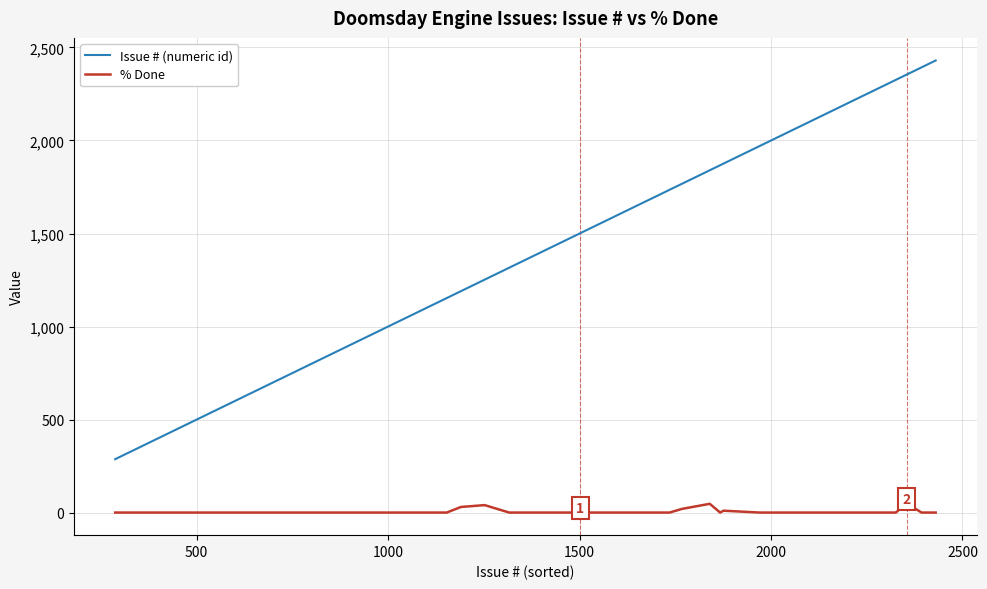

What is the sum of all Issue # (numeric id) values?

55631